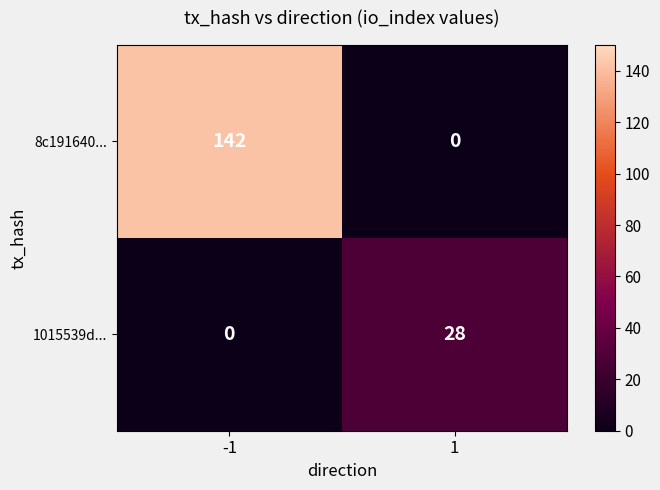

What is the total value across all series at -1?

142